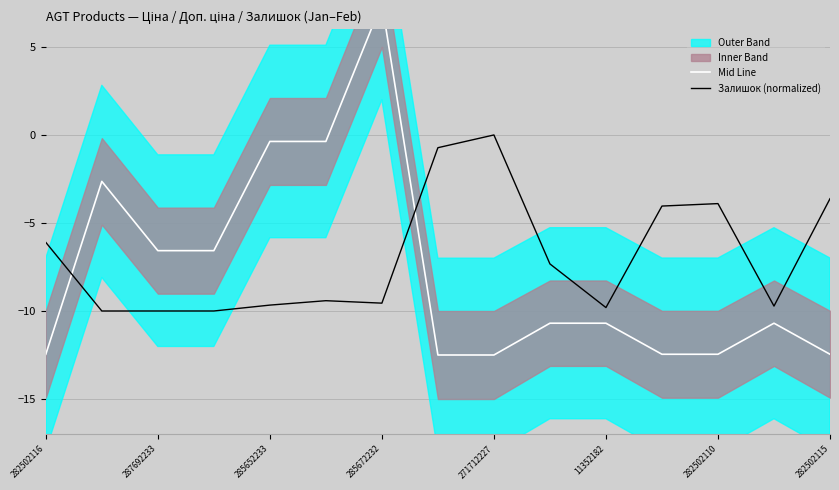

What is the value of the Залишок (normalized) point at the 11th from the left?

-9.8